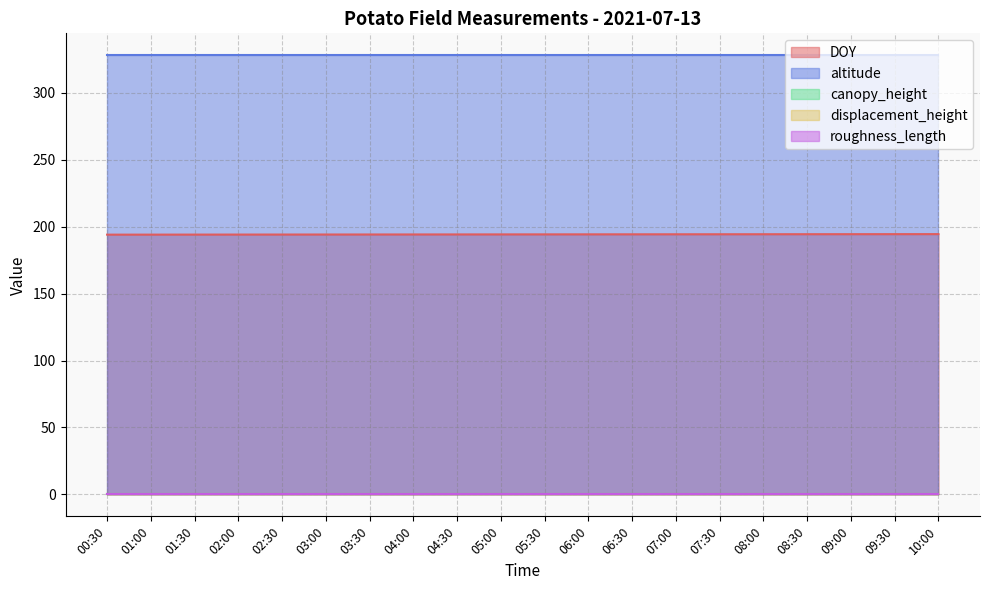

What is the label of the 11th point from the right?

05:00